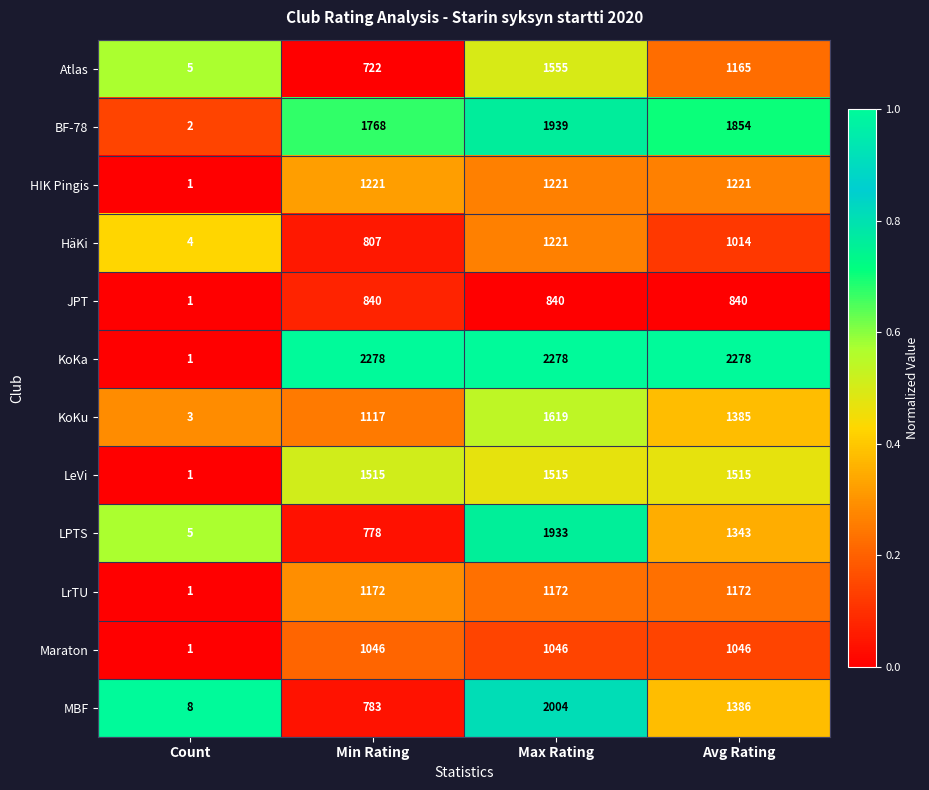

What is the total value across all series at Max Rating?

18343